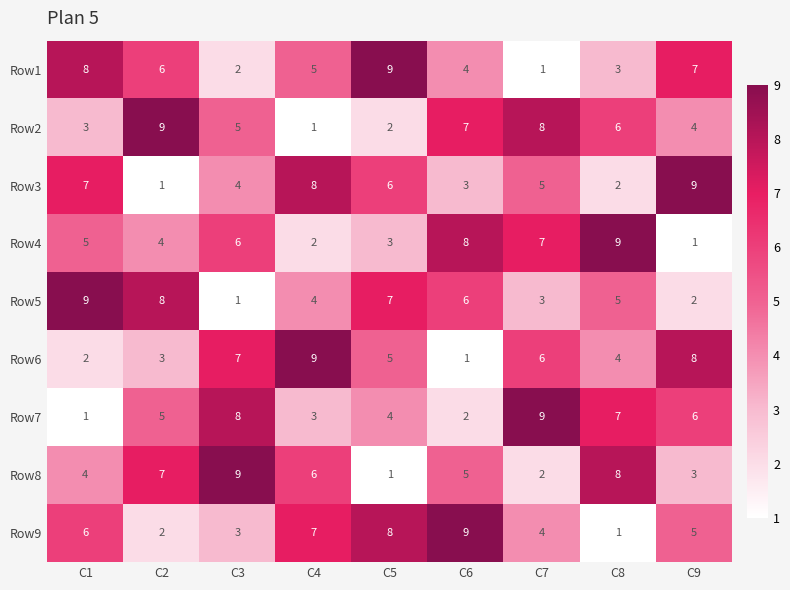

The Row6 series shows 4 at C8. True or false?

True